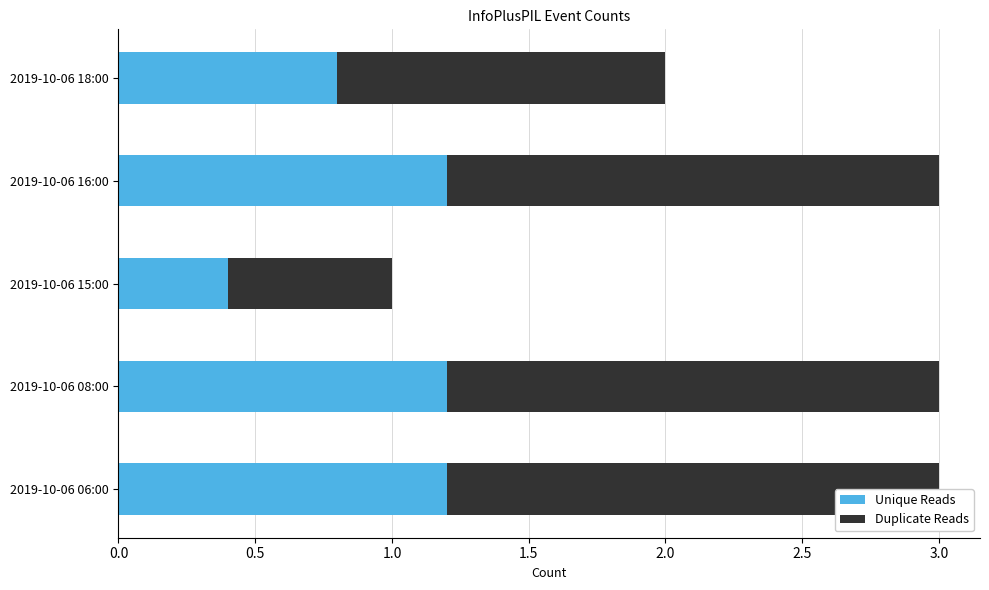

How many values in the Unique Reads series are below 1?

2